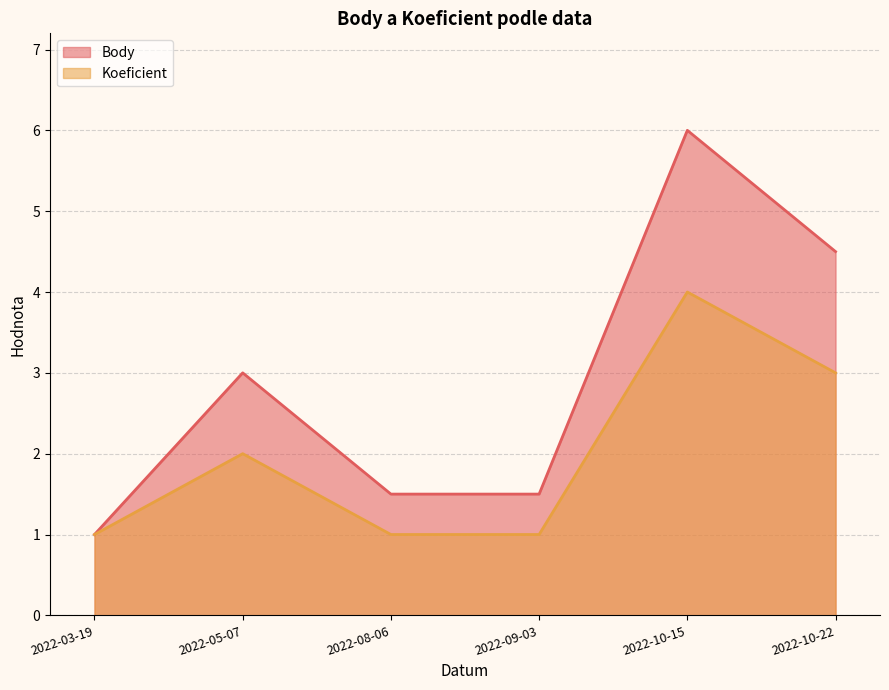

Where is the first local maximum for Koeficient?

2022-05-07